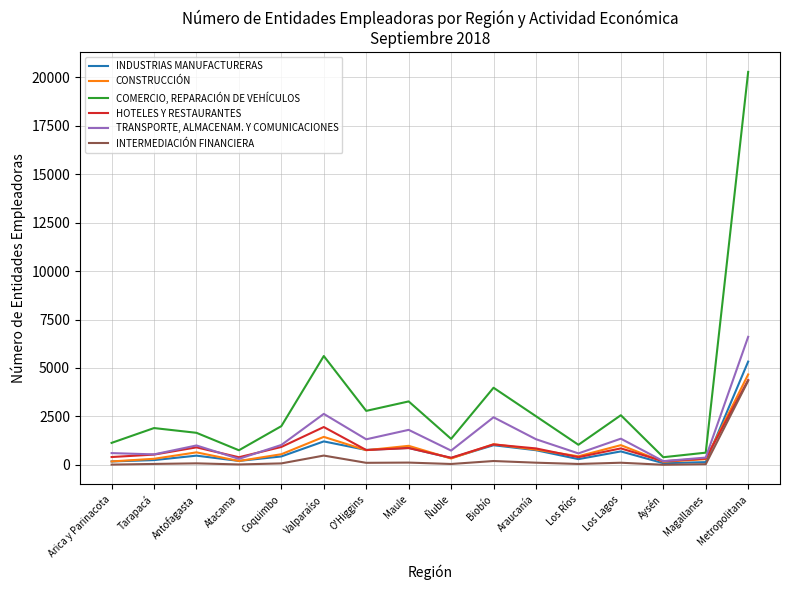

Which series has the largest total across all categories?

COMERCIO, REPARACIÓN DE VEHÍCULOS